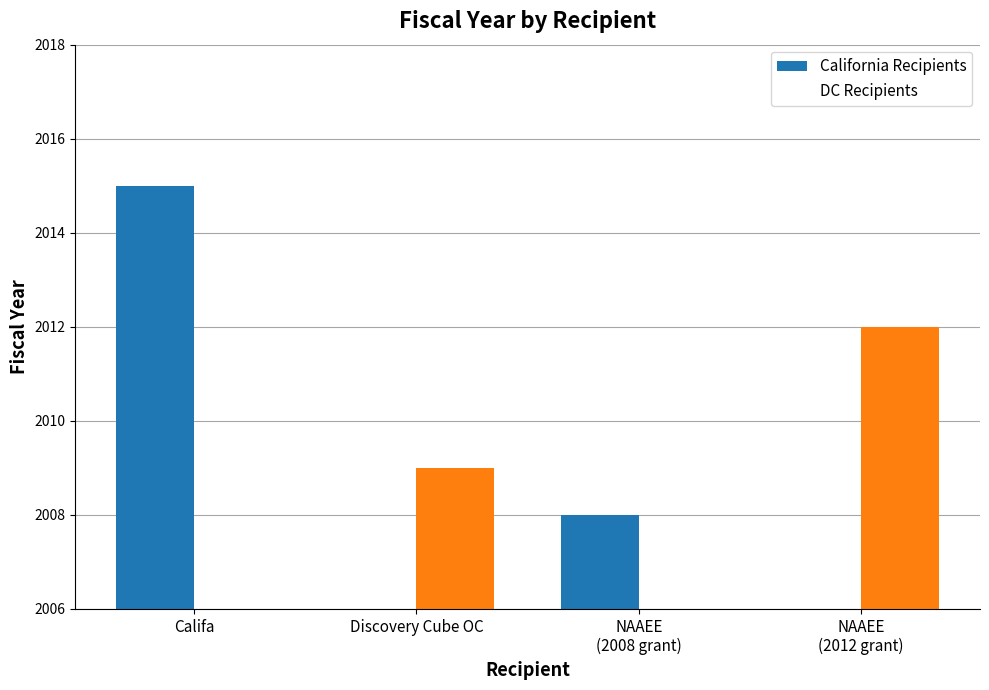

True or false: California Recipients has a value of 3328 at Califa.

False